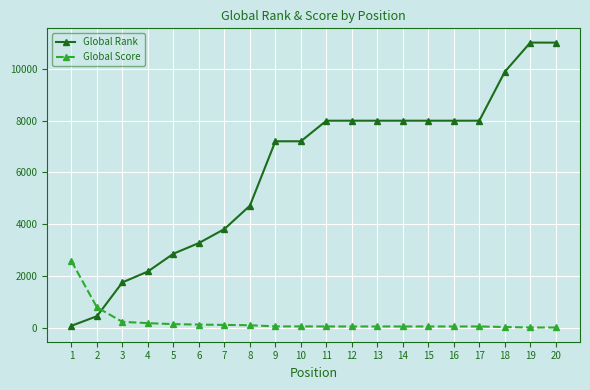

Rank the series by their average value, from lowest to highest.

Global Score, Global Rank